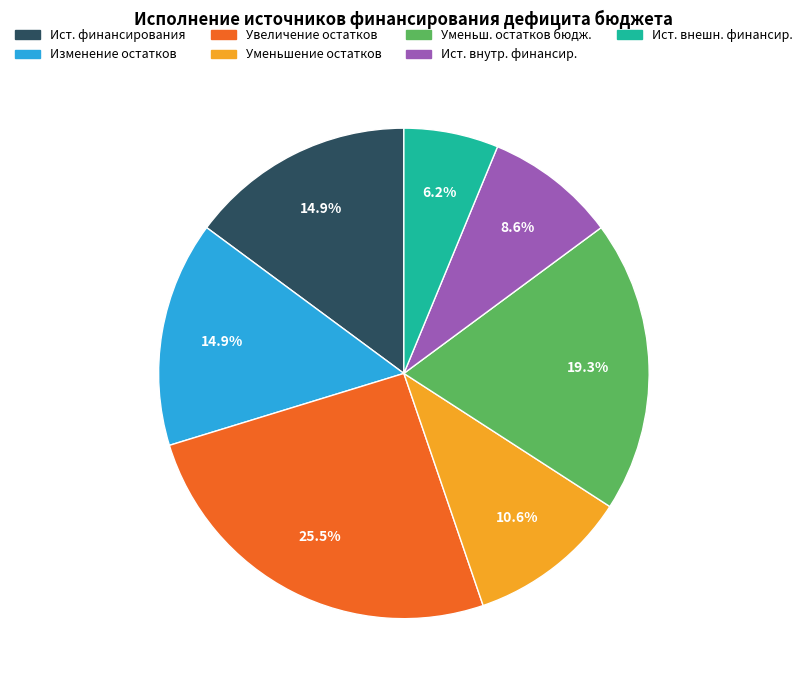

What is the largest slice in the pie chart?

Увеличение остатков